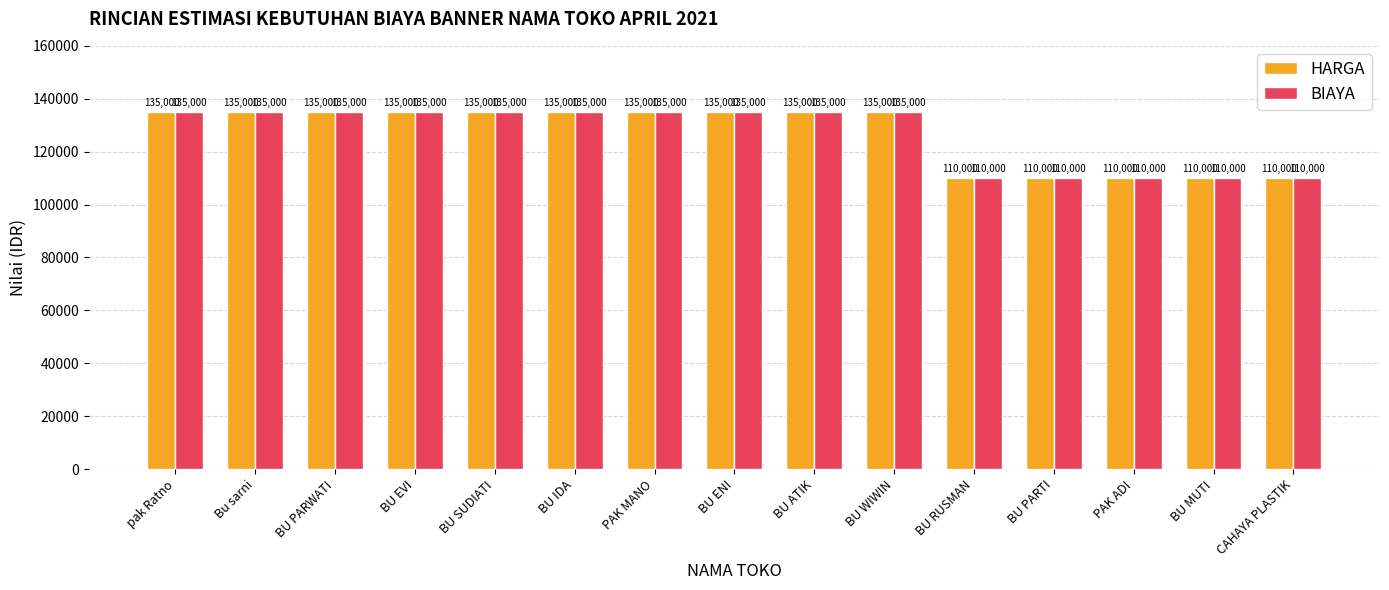

What is the maximum value for HARGA?

135000